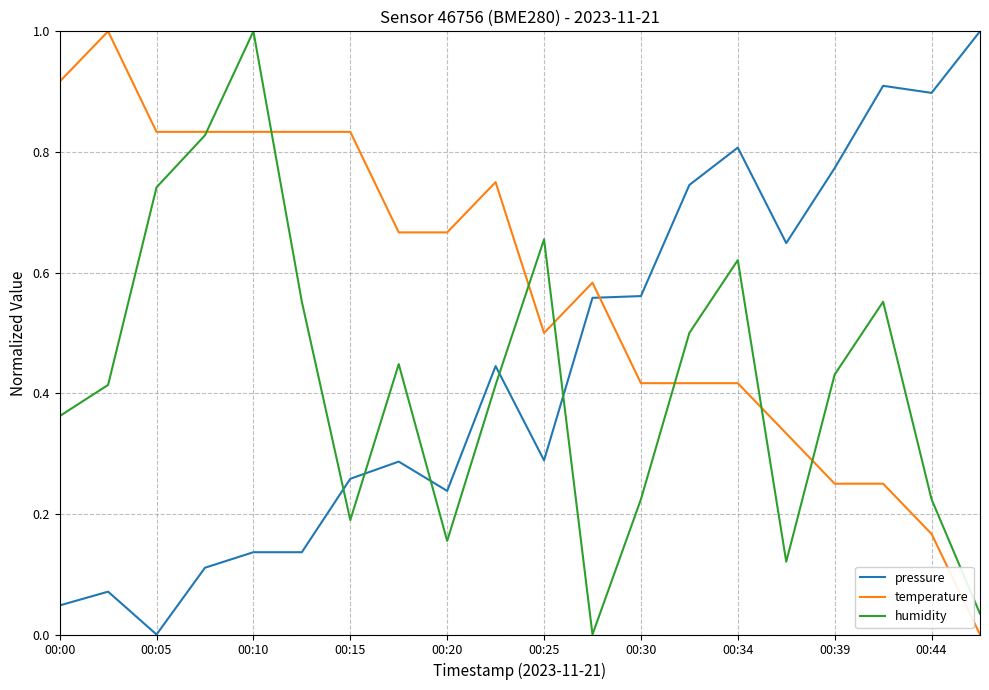

True or false: pressure and temperature intersect in this chart.

True